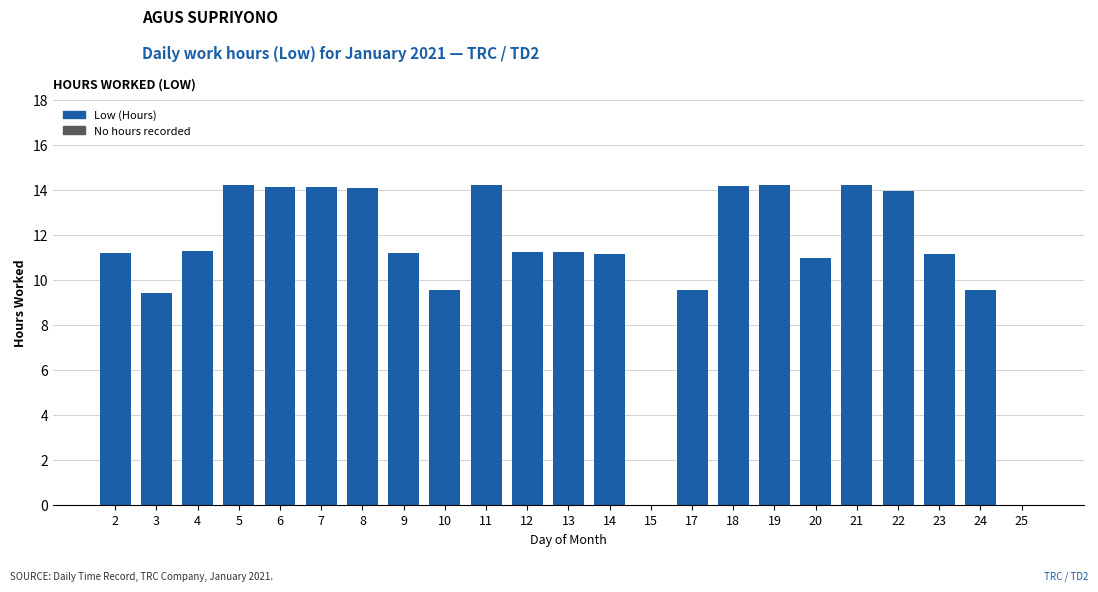

True or false: the data shows 20.0 at 7.

False